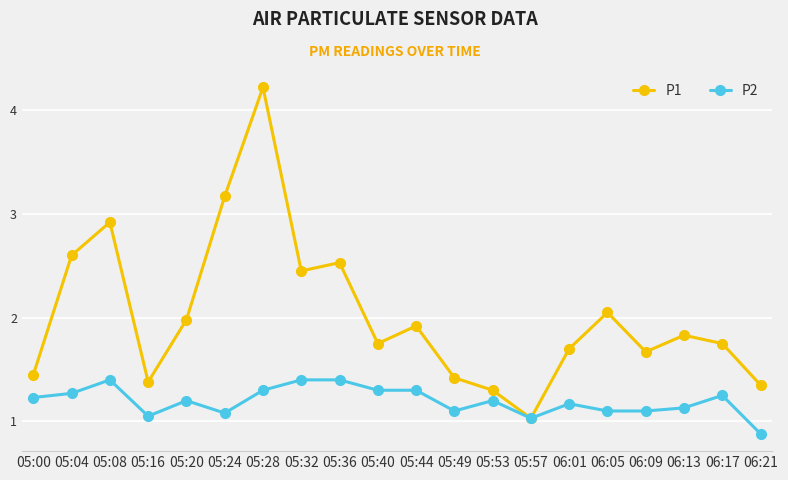

How many lines are shown in the chart?

2